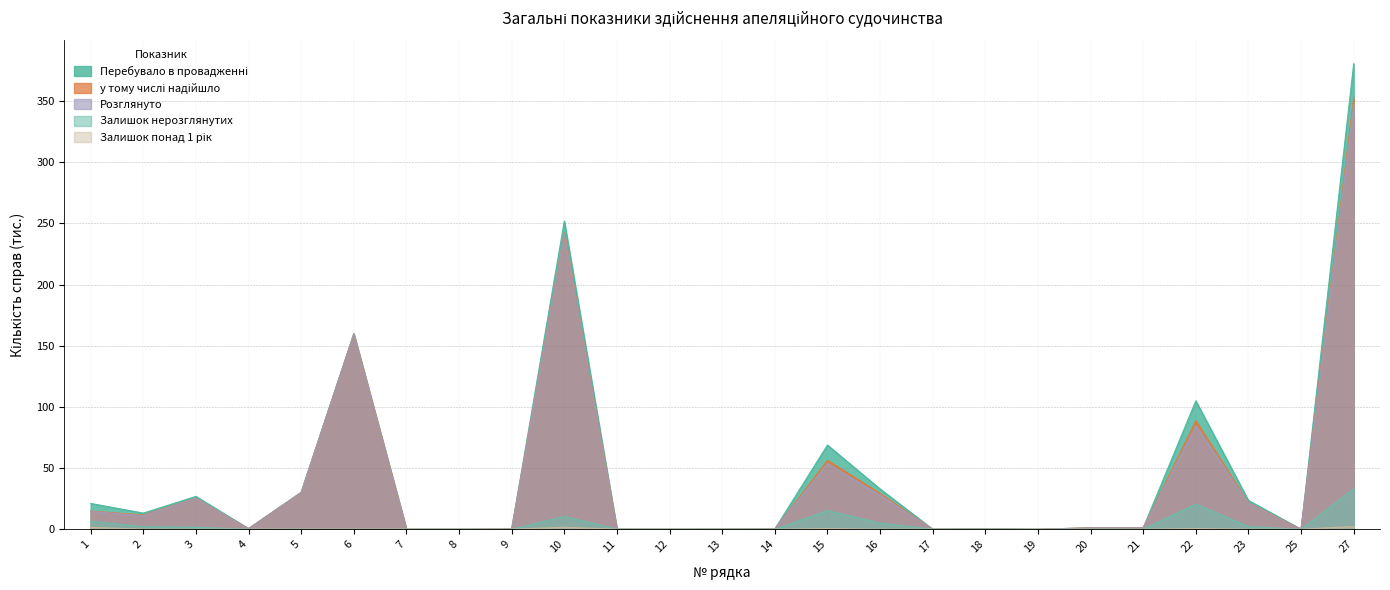

How many interior local valleys does the у тому числі надійшло series have?

8